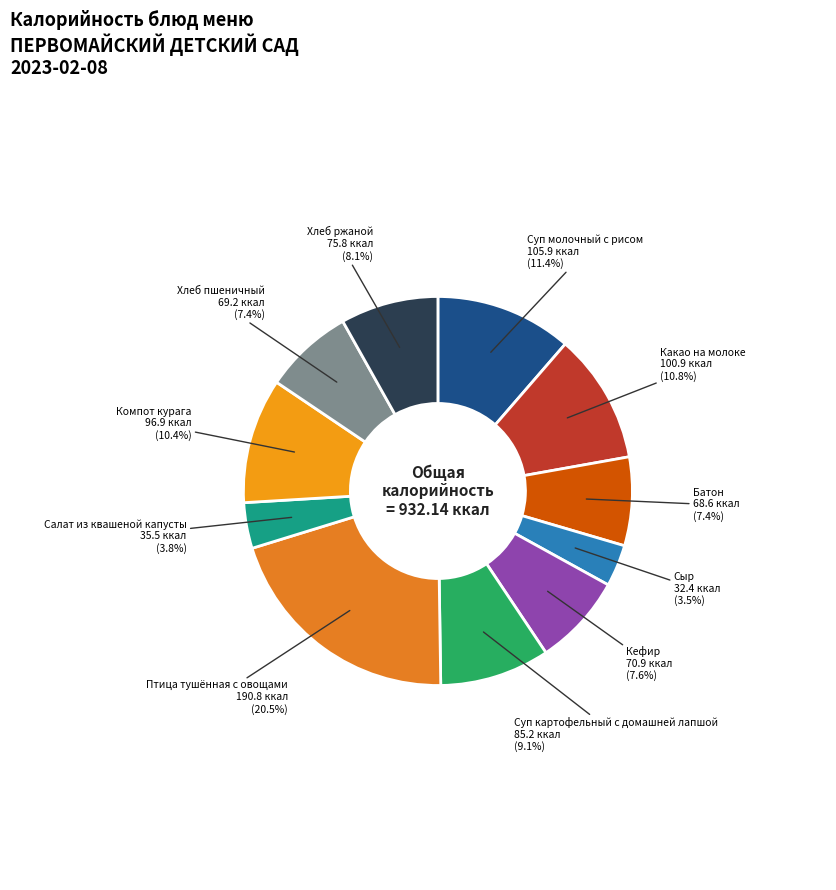

How many slices are in this pie chart?

11